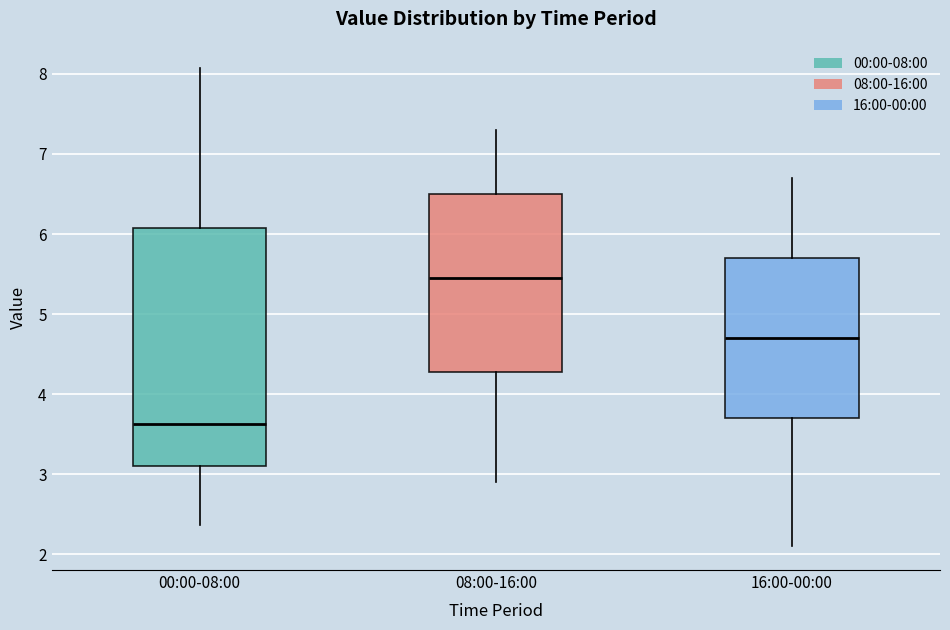

Which box's median line is the lowest?

00:00-08:00